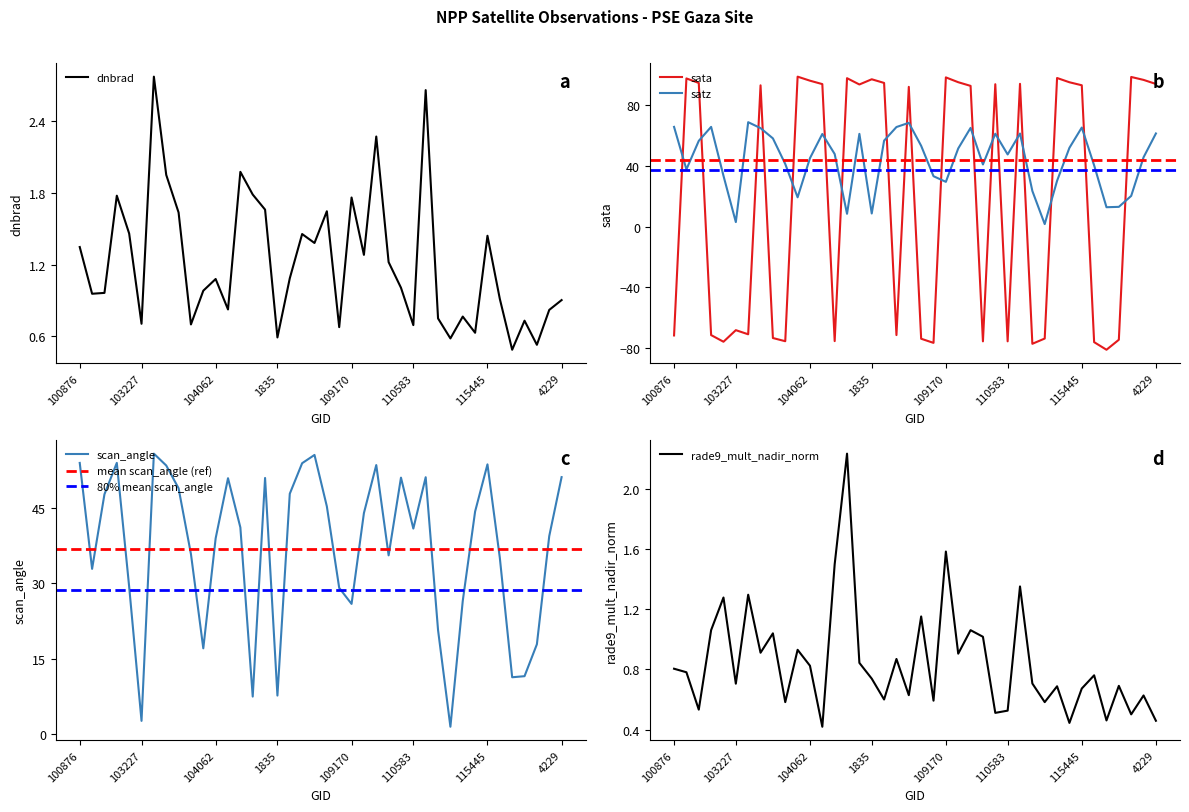

The scan_angle series shows 19.9 at 121235. True or false?

False